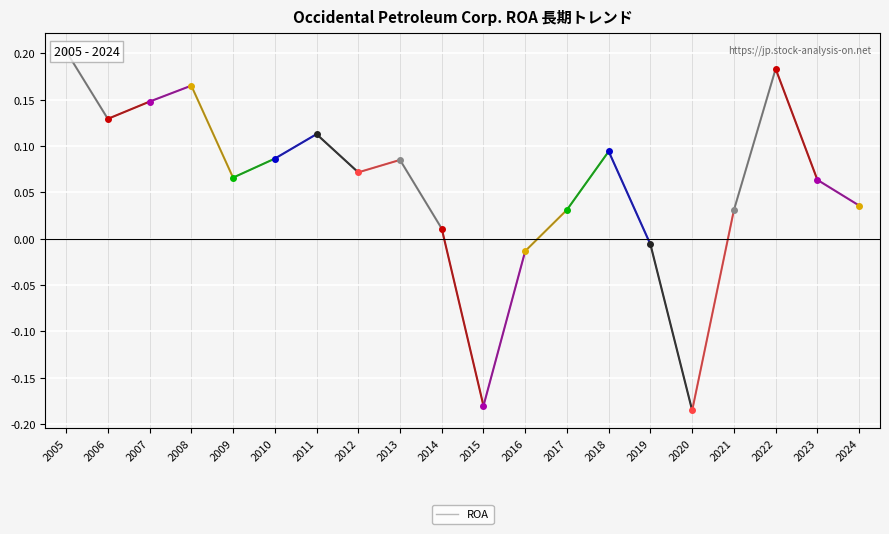

What is the value of the 5th point from the left?

0.1